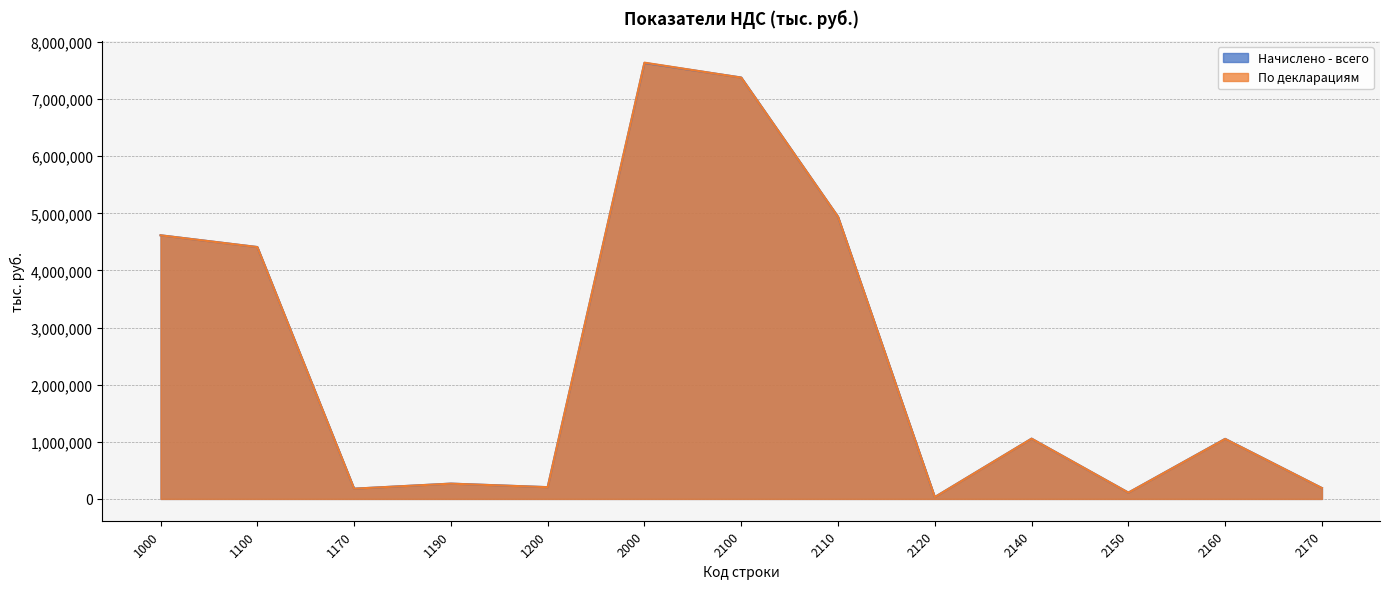

Where do По декларациям and Начислено - всего first cross each other?

1200 and 2000